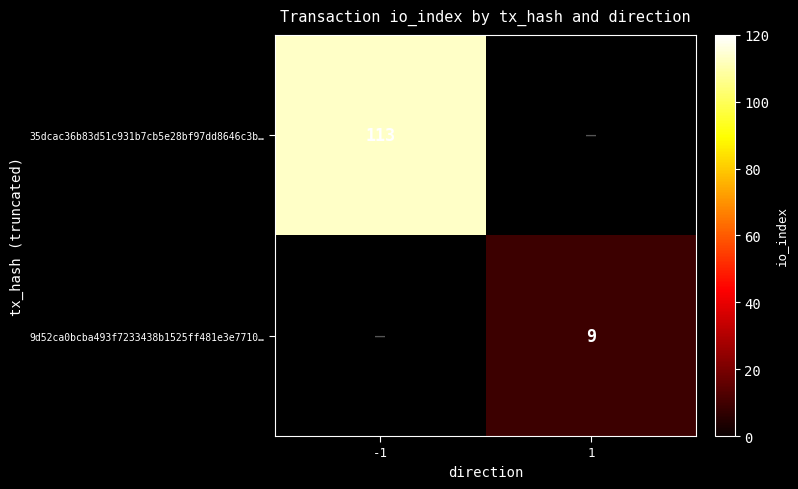

True or false: 9d52ca0bcba493f7233438b1525ff481e3e7710… has a value of 9 at 1.

True